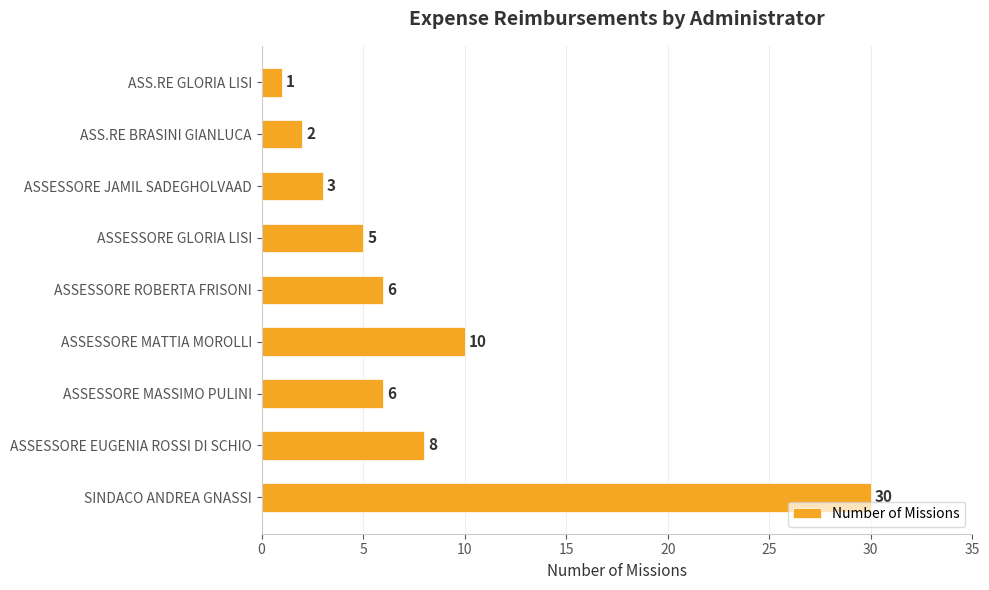

True or false: the data shows 2 at ASS.RE BRASINI GIANLUCA.

True